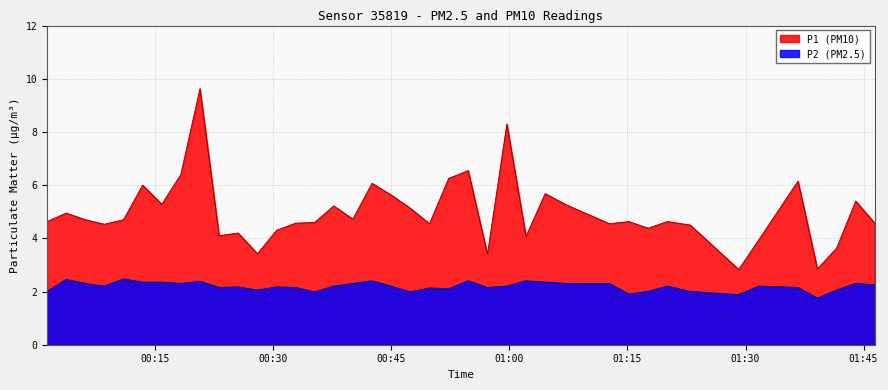

Rank the series by their maximum value, from highest to lowest.

P1 (PM10), P2 (PM2.5)